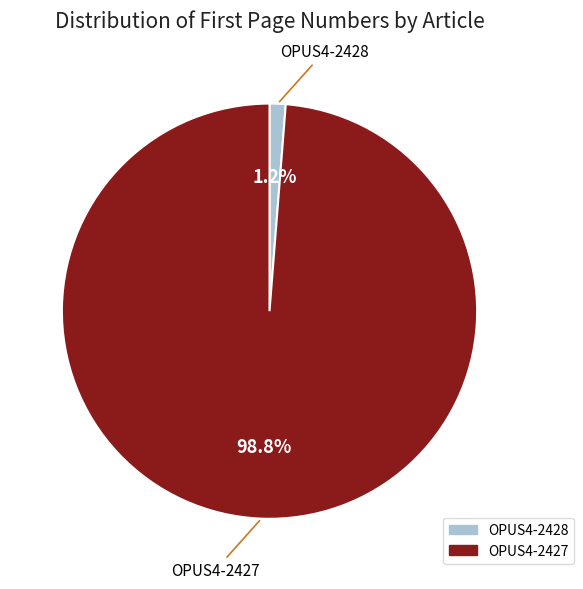

What percentage is NOT represented by OPUS4-2428?

98.8%